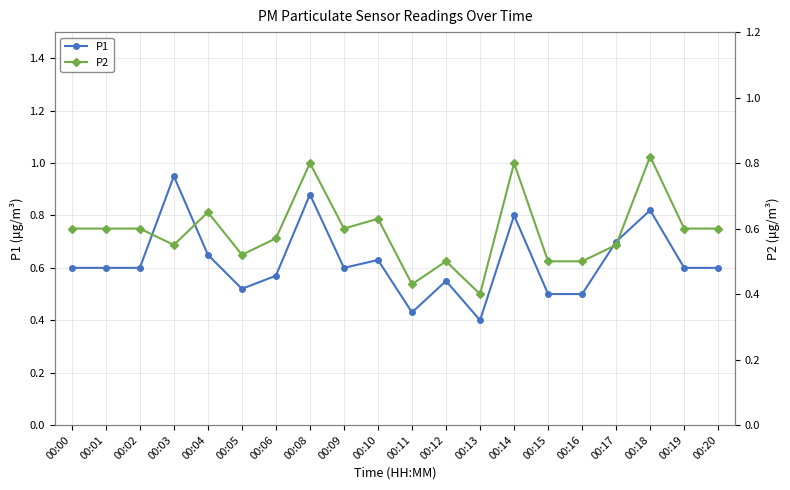

What is the value of the P1 point at the 6th from the left?

0.5